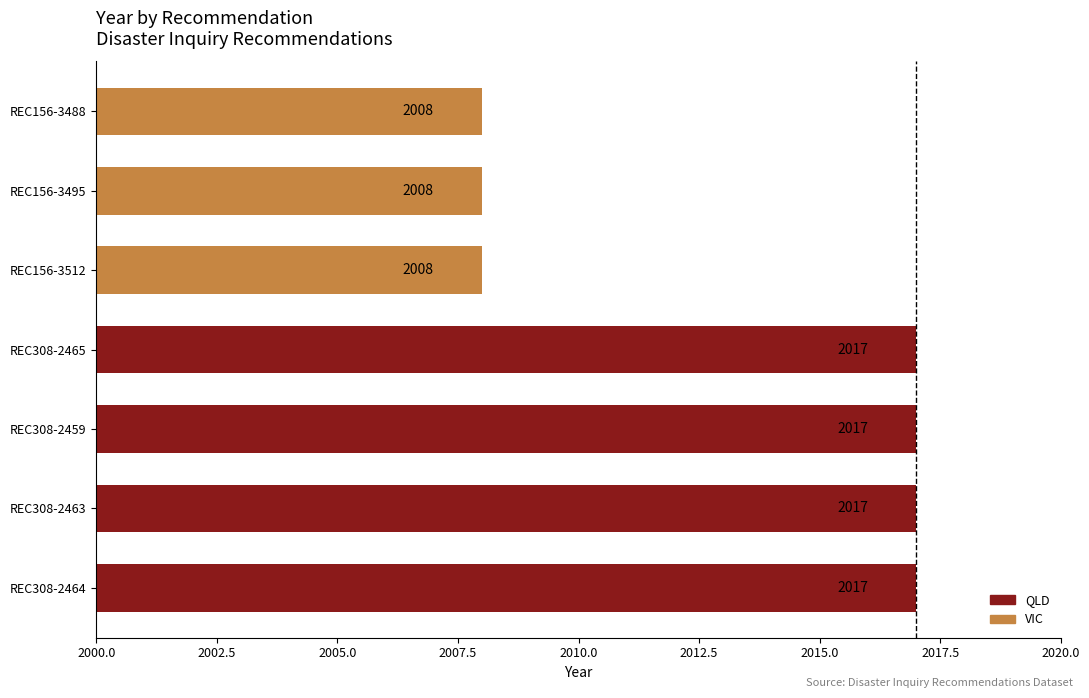

How many data points does each series have?

7